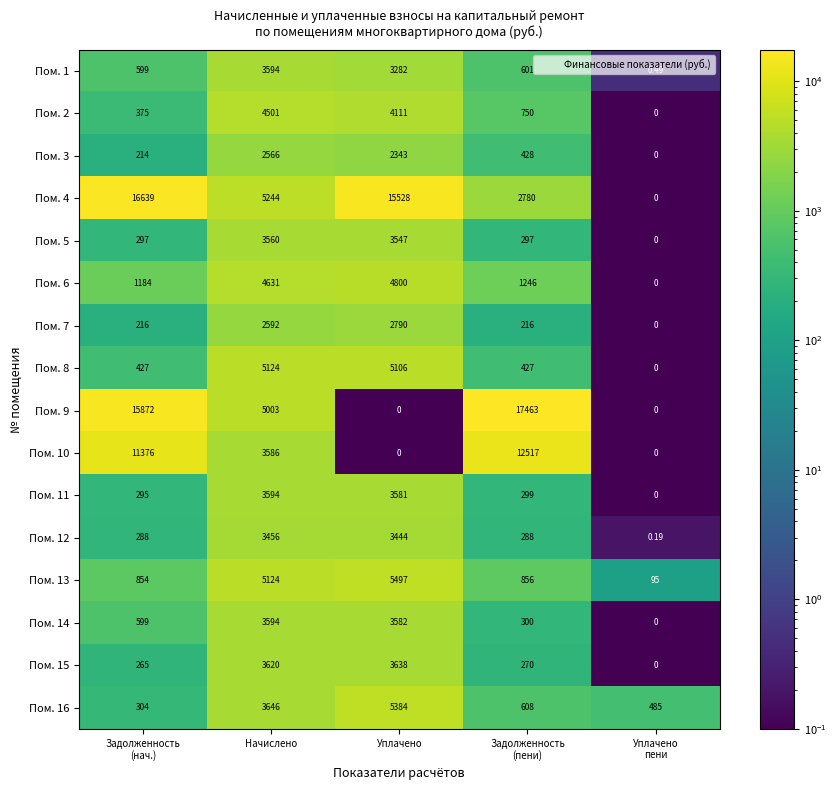

Rank the series at Задолженность
(пени) from lowest to highest value.

Пом. 7, Пом. 15, Пом. 12, Пом. 5, Пом. 11, Пом. 14, Пом. 8, Пом. 3, Пом. 1, Пом. 16, Пом. 2, Пом. 13, Пом. 6, Пом. 4, Пом. 10, Пом. 9